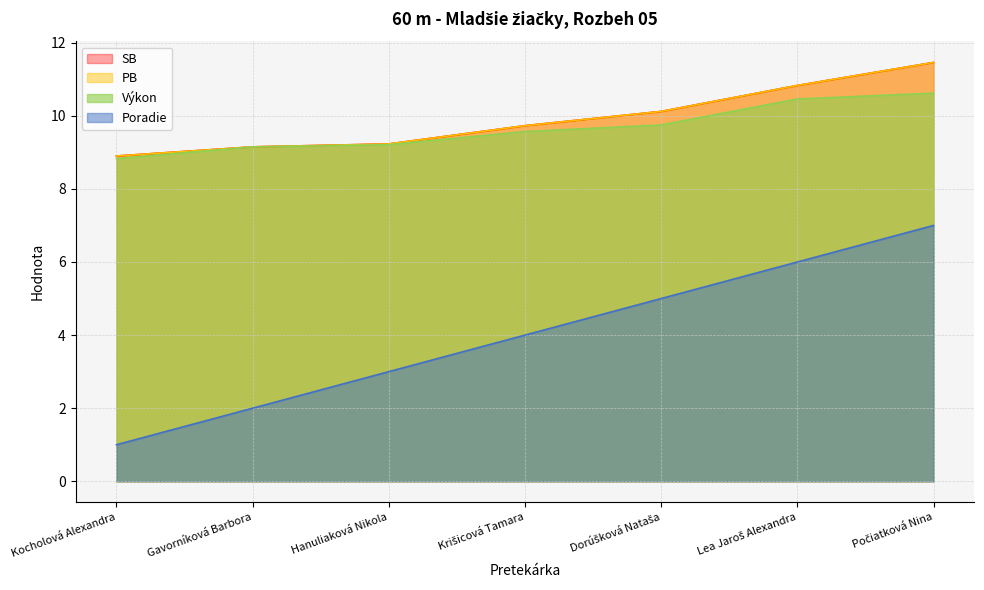

What is the minimum value shown in the chart?

1.0